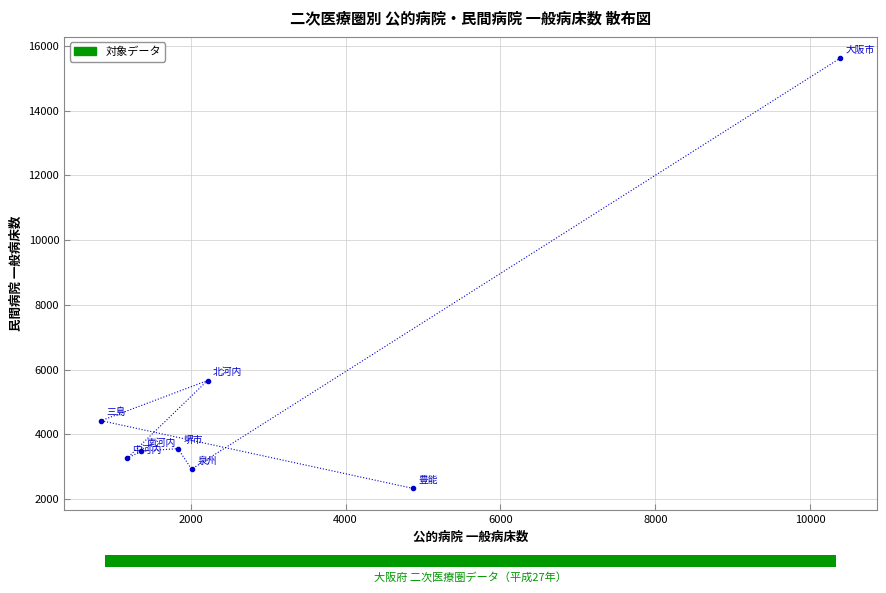

What Y value in the scatter plot is closest to 8972?

5663